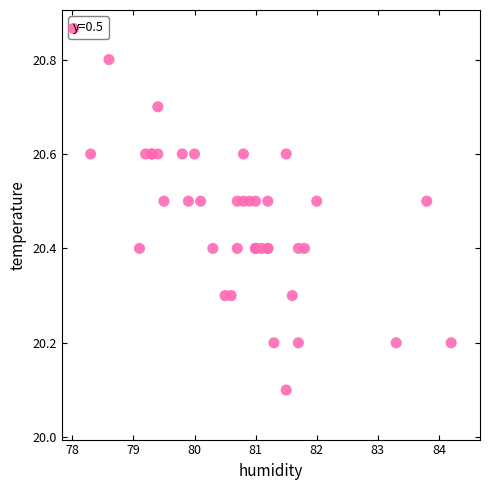

What Y value in the scatter plot is closest to 20?

20.1